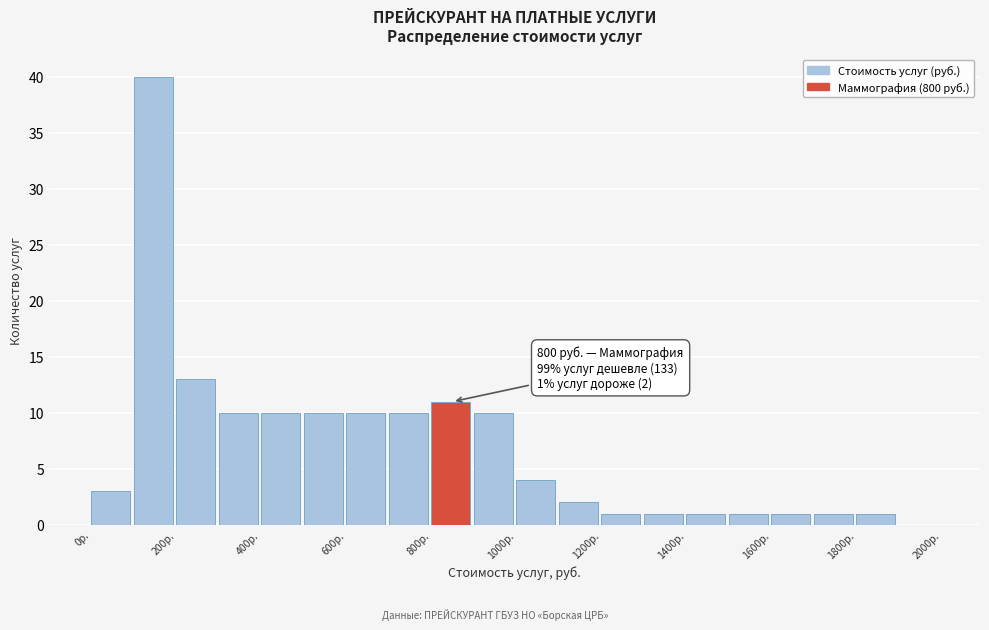

Over which range of the x-axis is the bar tallest?

100 to 200